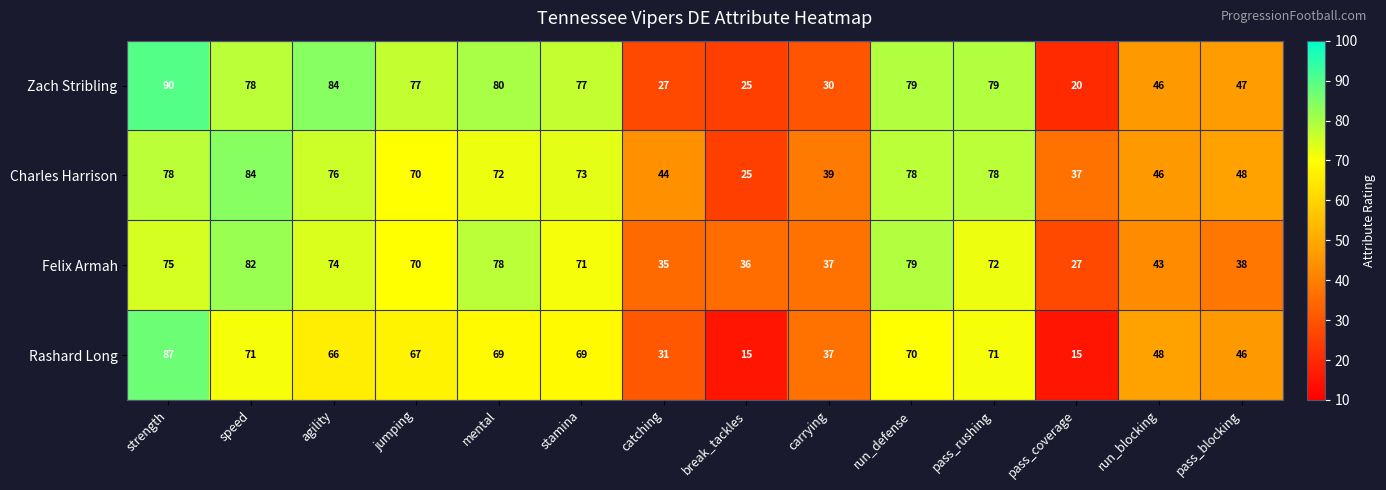

Rank the series by their maximum value, from highest to lowest.

Zach Stribling, Rashard Long, Charles Harrison, Felix Armah